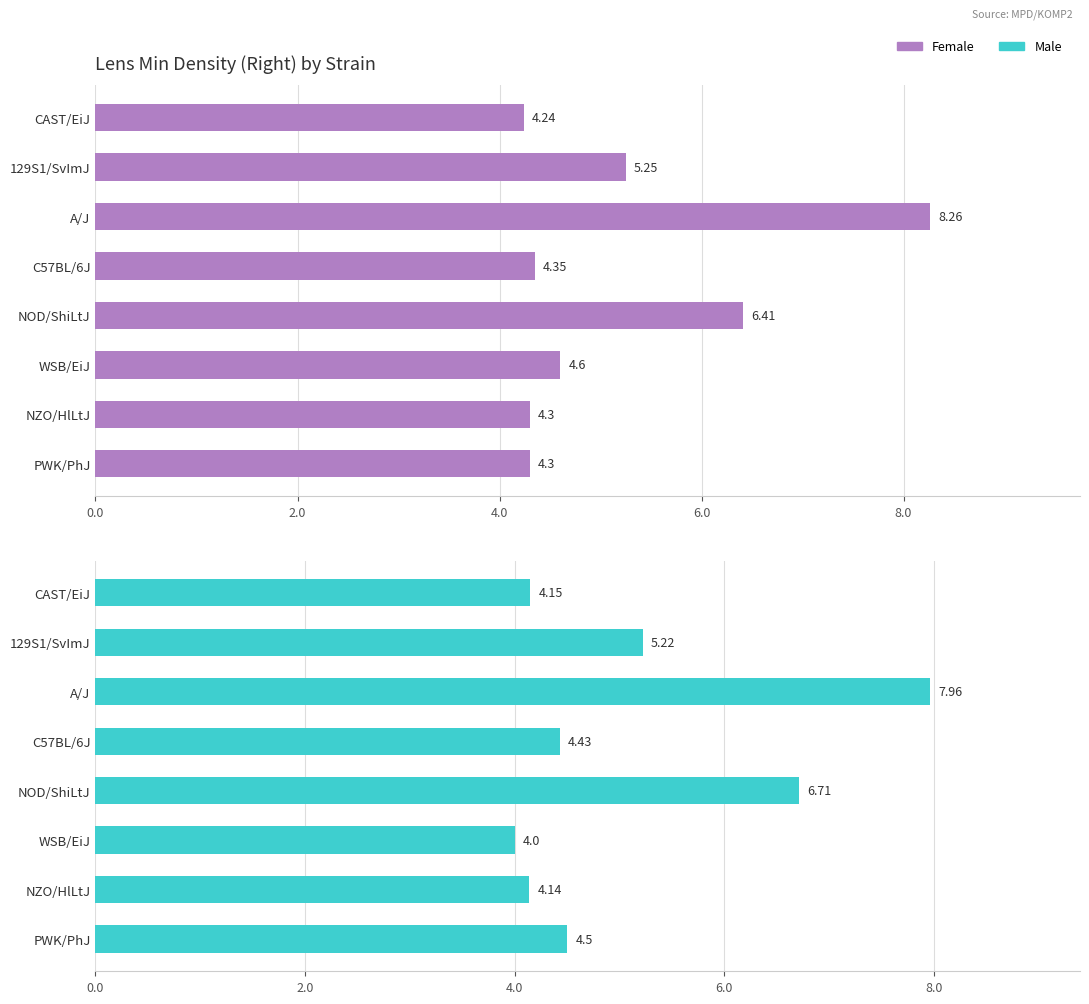

Count the number of data series in this chart.

2